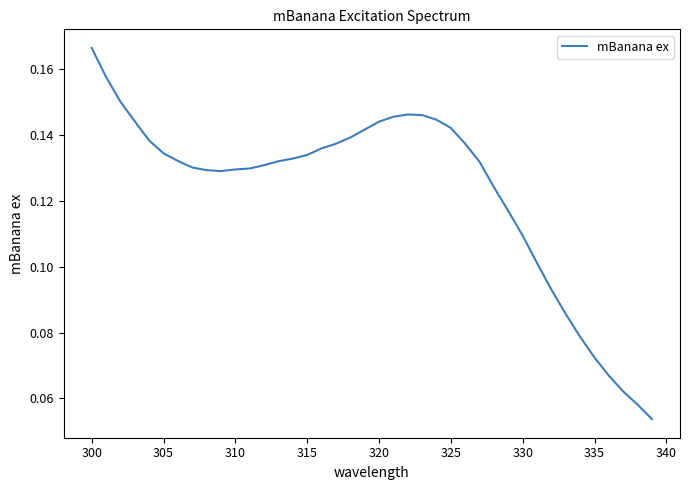

How many interior local valleys (lower than both neighbors) does the data have?

1